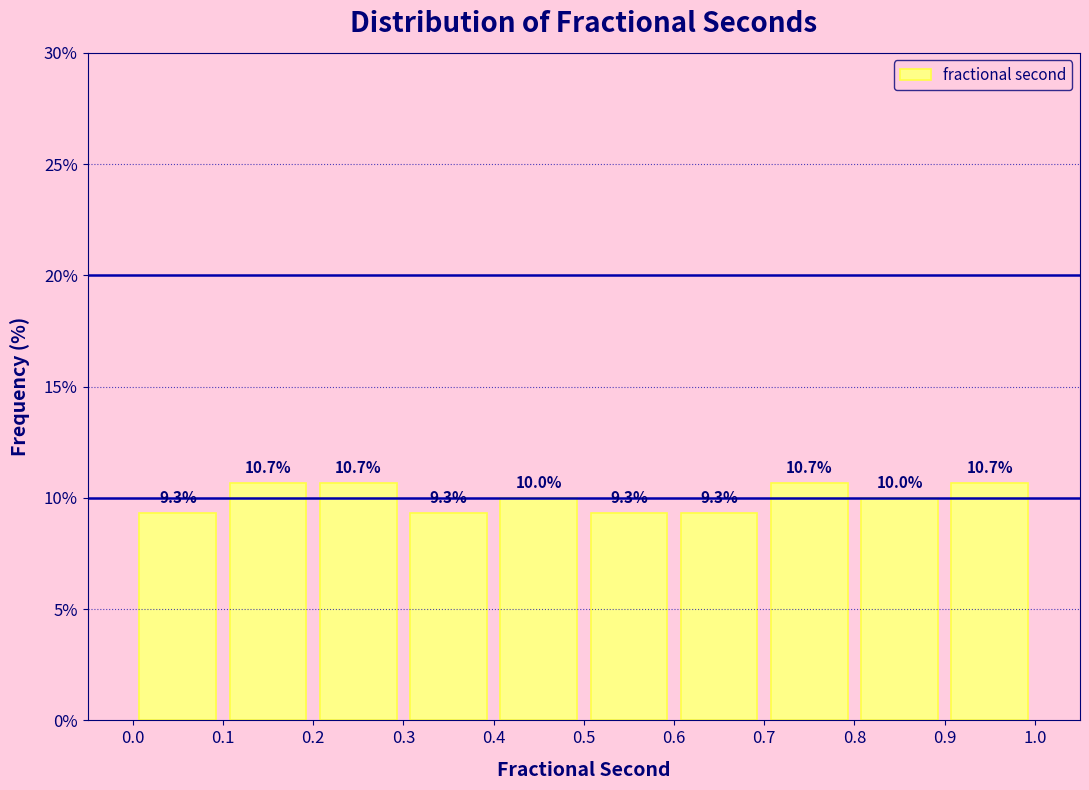

Reading left to right, list every bar in this chart as the range it spans on the x-axis followed by its height.

0.0 to 0.1: 9.3
0.1 to 0.2: 10.7
0.2 to 0.3: 10.7
0.3 to 0.4: 9.3
0.4 to 0.5: 10.0
0.5 to 0.6: 9.3
0.6 to 0.7: 9.3
0.7 to 0.8: 10.7
0.8 to 0.9: 10.0
0.9 to 1.0: 10.7